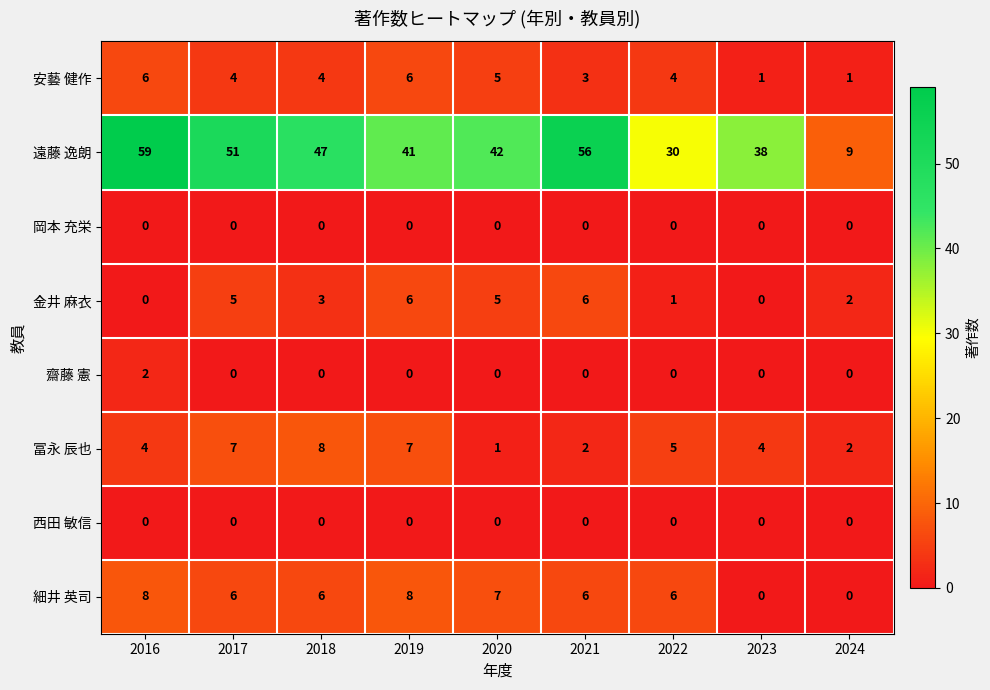

Which series has the widest spread of values?

遠藤 逸朗